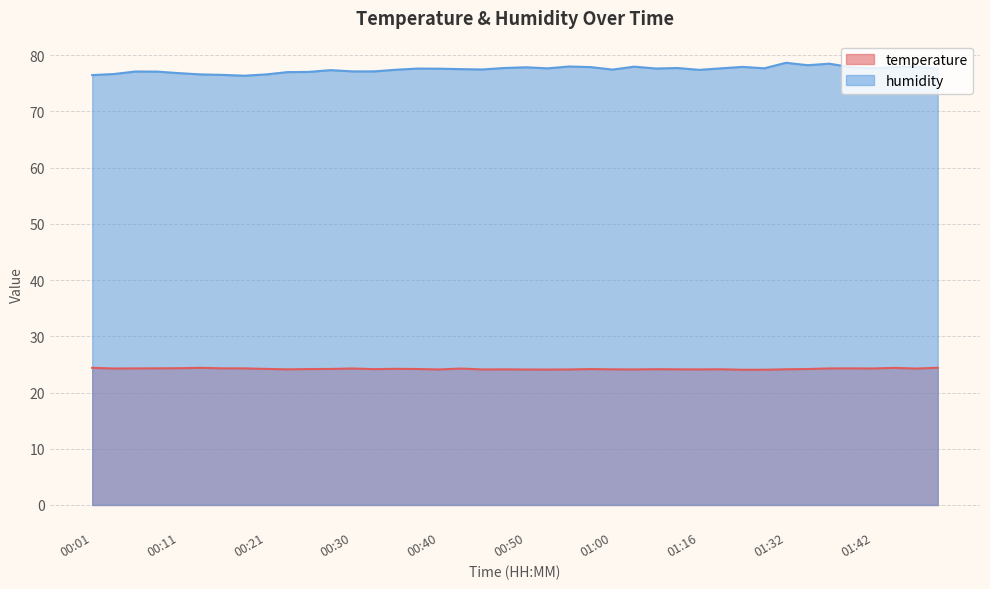

Which series changed the most between 00:53 and 01:47?

humidity